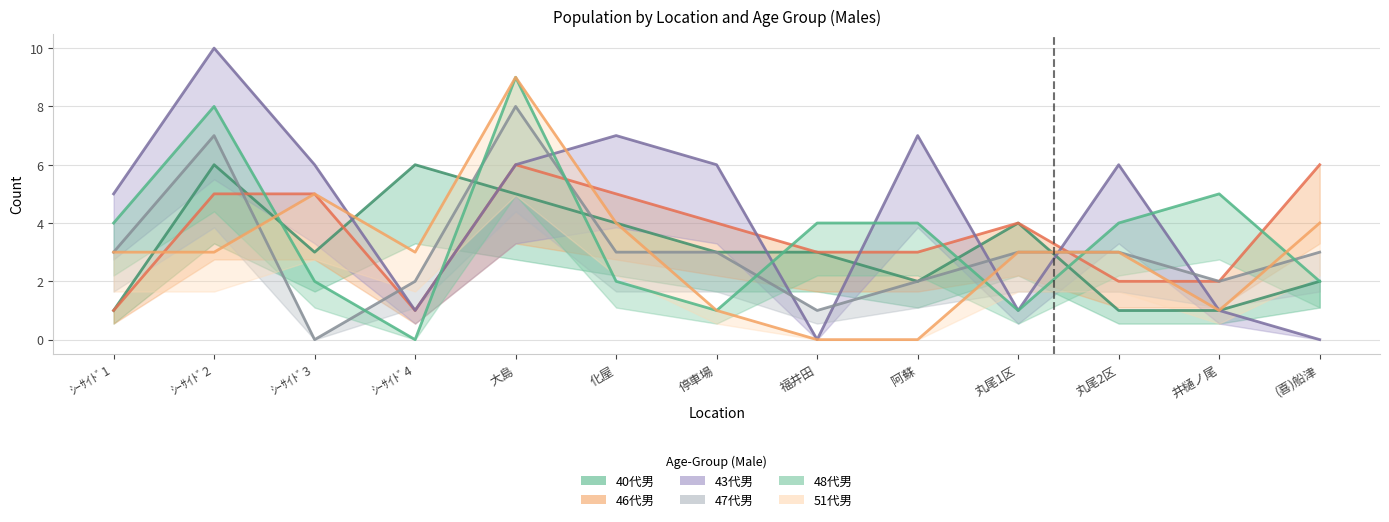

What is the difference between the highest and lowest values at 丸尾1区?

3